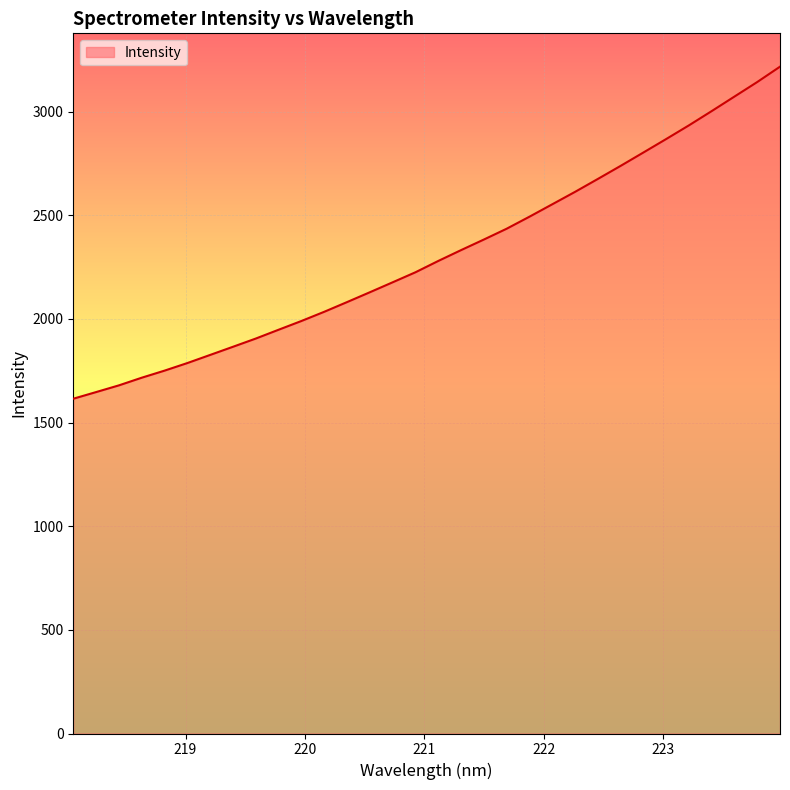

True or false: there are more than 0 points higher than both neighbors.

False